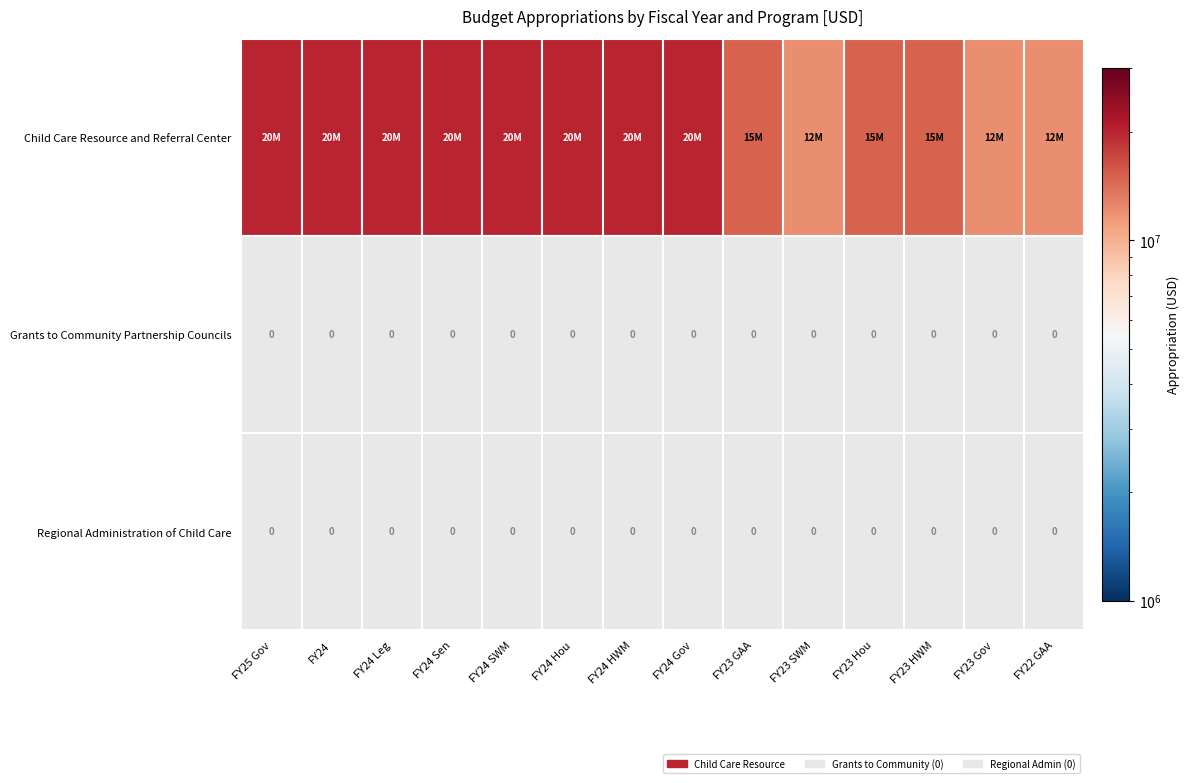

What is the highest value of the Child Care Resource and Referral Center series?

20000000